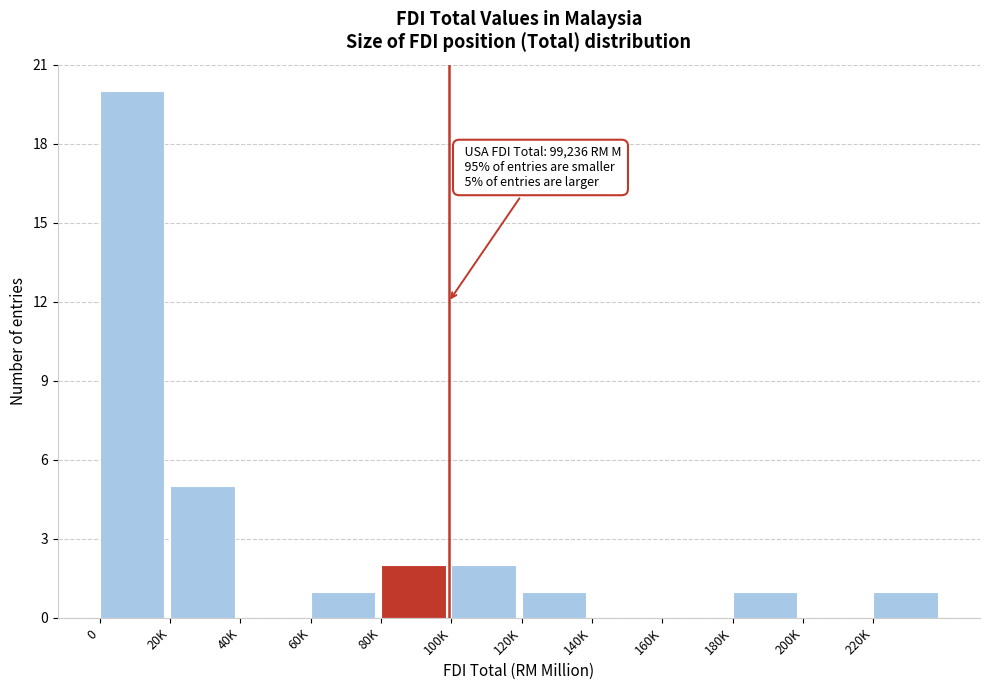

Reading left to right, transcribe all the data shown in this chart.

0=20	20K=5	40K=0	60K=1	80K=2	100K=2	120K=1	140K=0	160K=0	180K=1	200K=0	220K=1